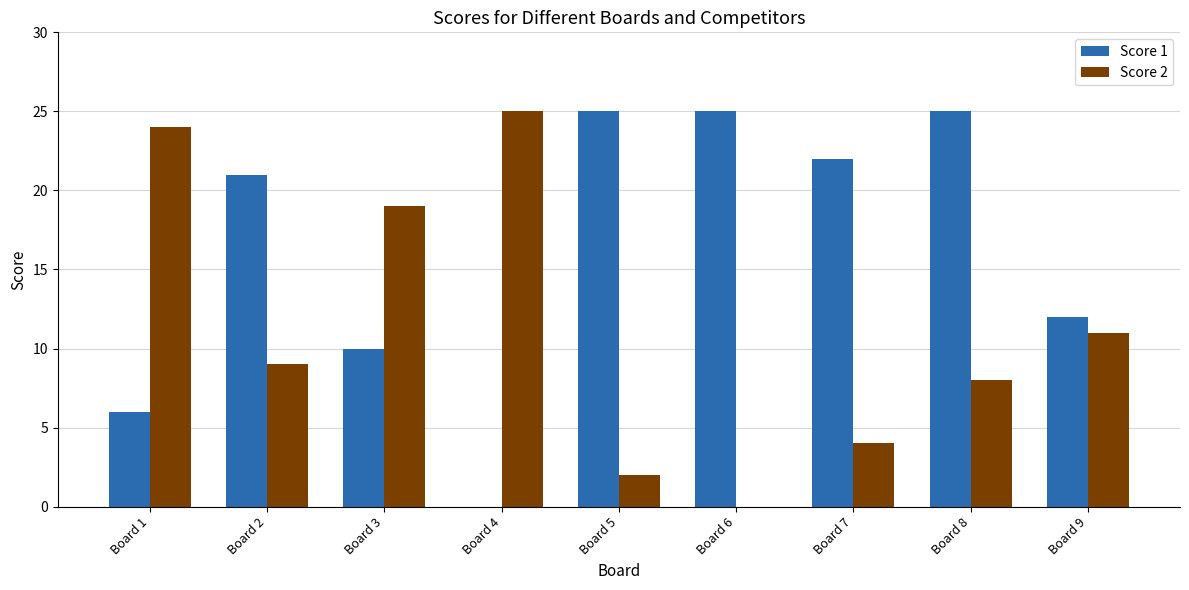

Reading left to right, transcribe all the data shown in this chart.

Score 1: Board 1=6	Board 2=21	Board 3=10	Board 4=0	Board 5=25	Board 6=25	Board 7=22	Board 8=25	Board 9=12
Score 2: Board 1=24	Board 2=9	Board 3=19	Board 4=25	Board 5=2	Board 6=0	Board 7=4	Board 8=8	Board 9=11